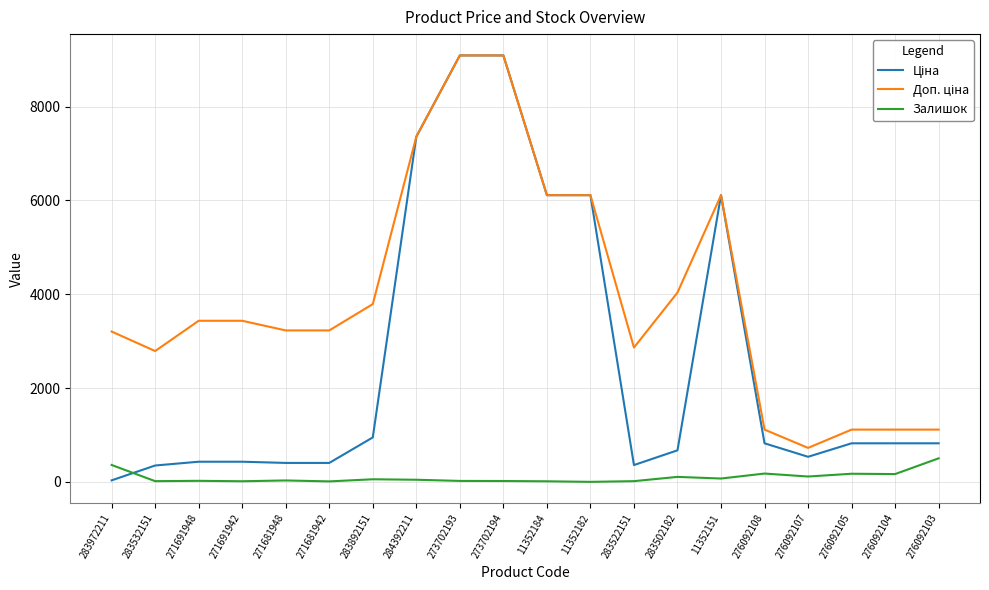

Does the chart have visible grid lines?

Yes